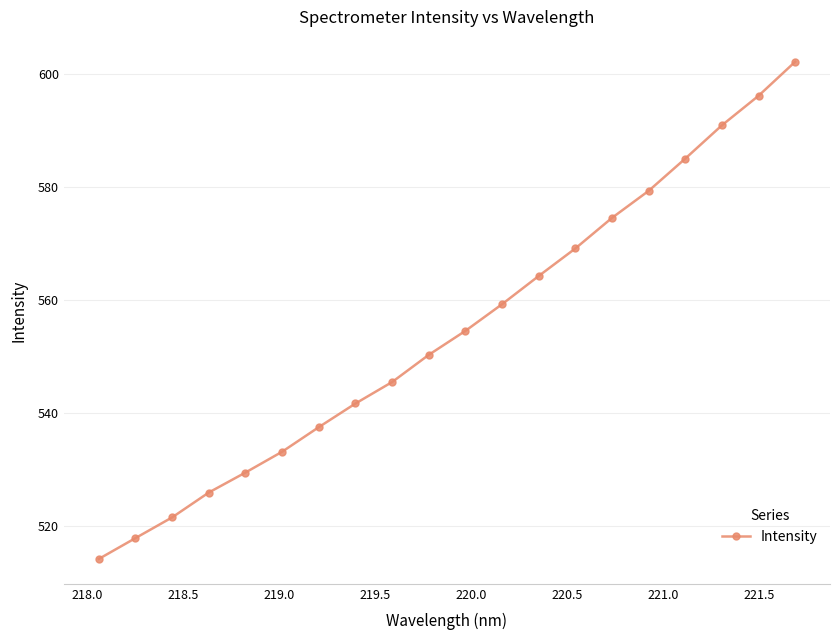

What is the value of the 4th point from the left?

526.0